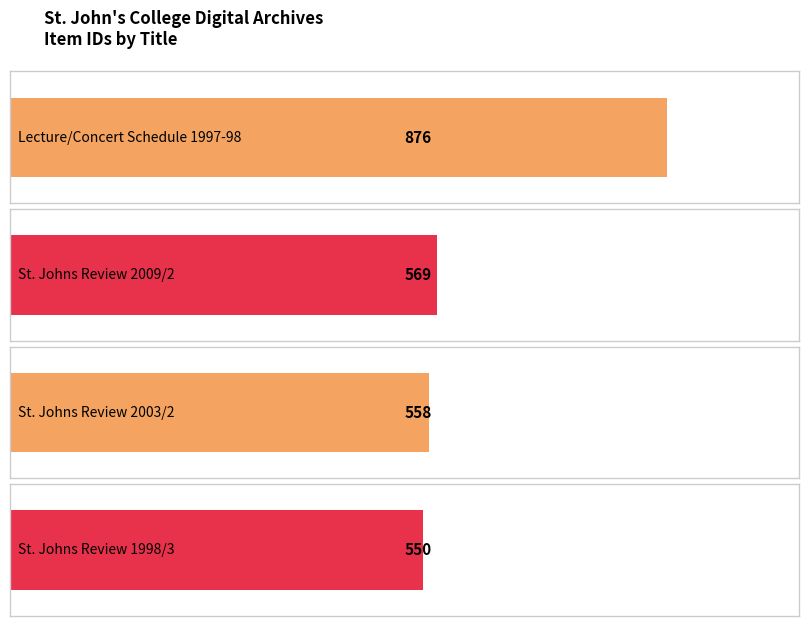

What is the label of the 3rd bar from the right?

St. Johns Review 2009/2